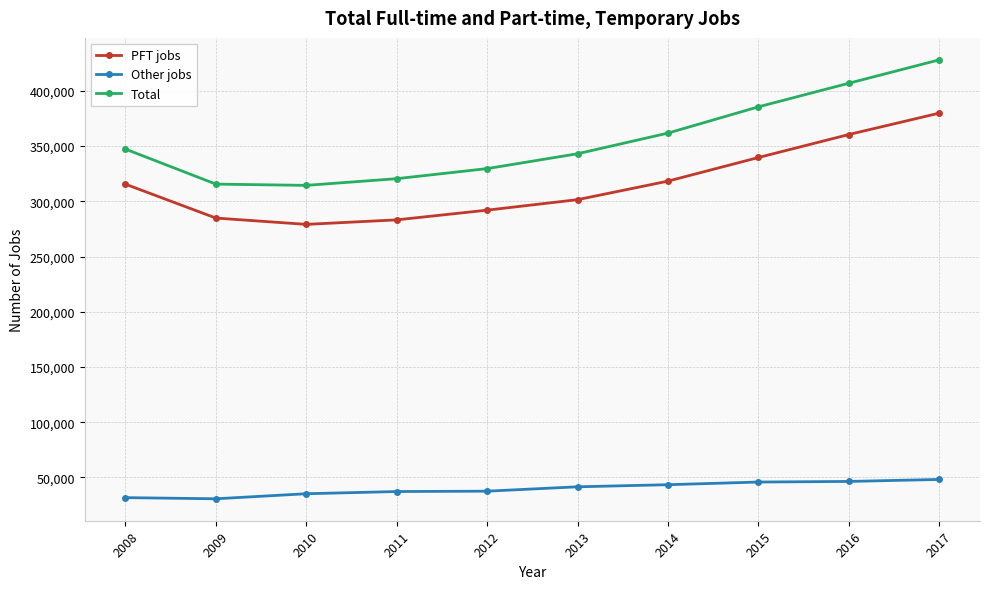

At which category is the sum across all series the highest?

2017